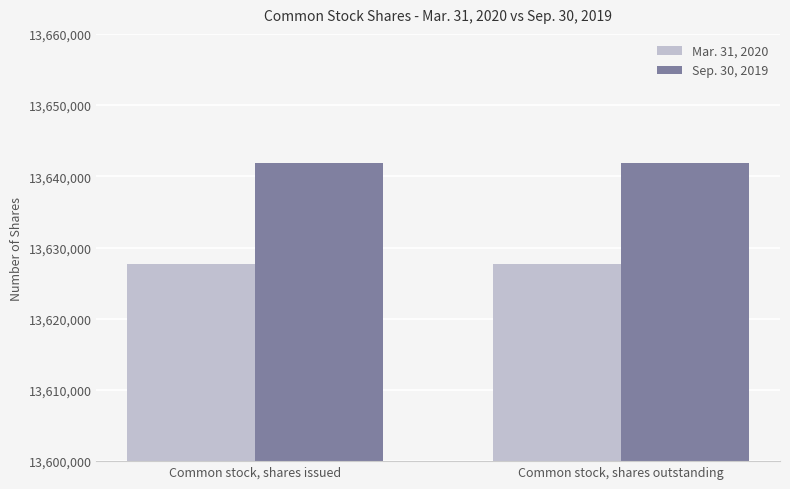

Reading right to left, list all the values displayed in this chart.

Mar. 31, 2020: 13627639	13627639
Sep. 30, 2019: 13641805	13641805